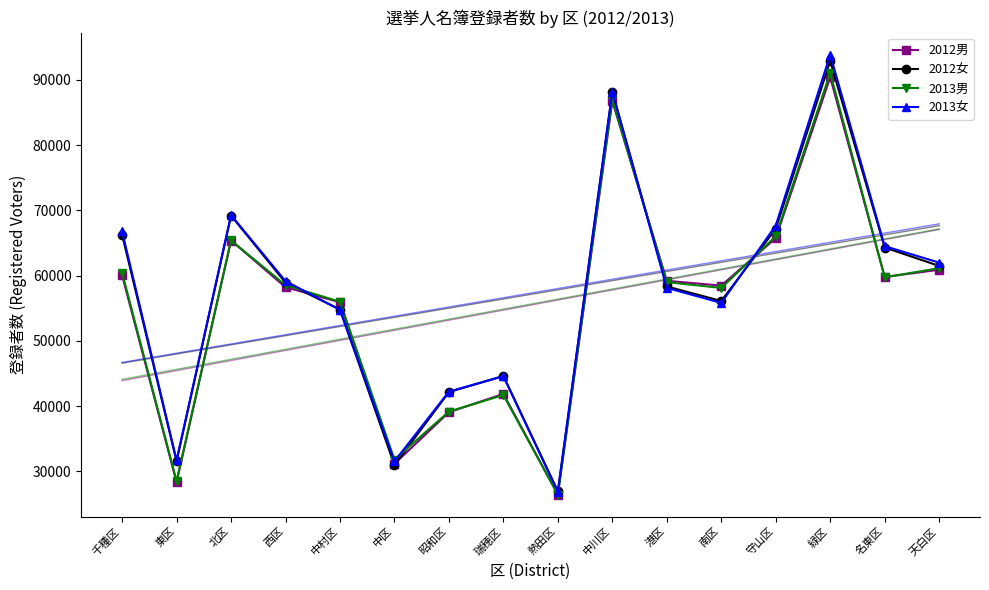

The value of 2013男 at 北区 is 21081. True or false?

False